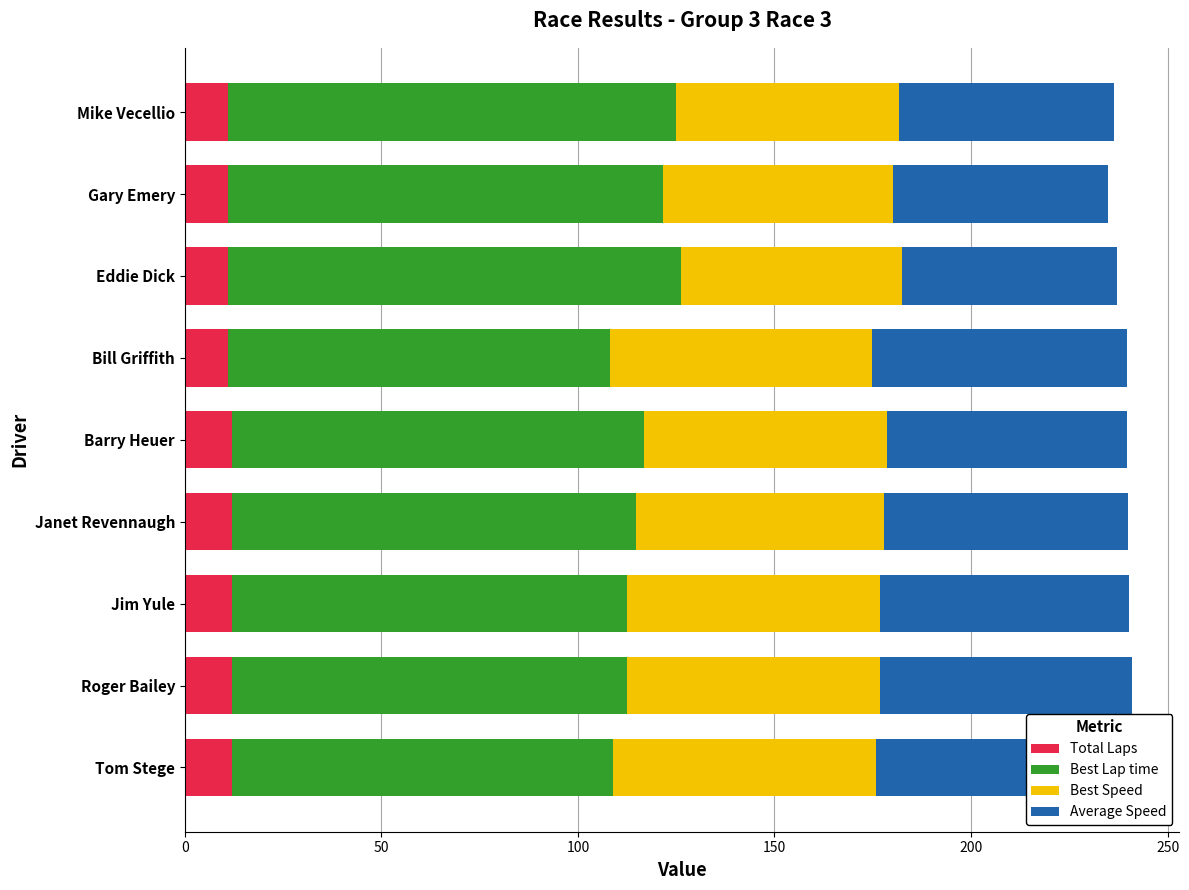

Which series has the widest spread of values?

Best Lap time